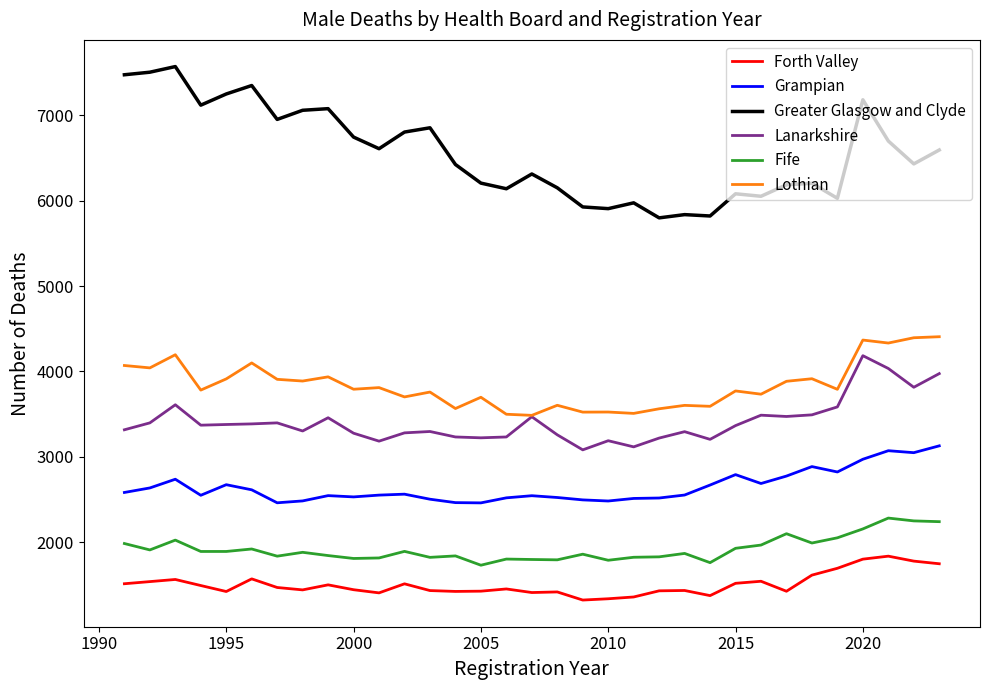

At how many categories does at least one series exceed 7538?

1